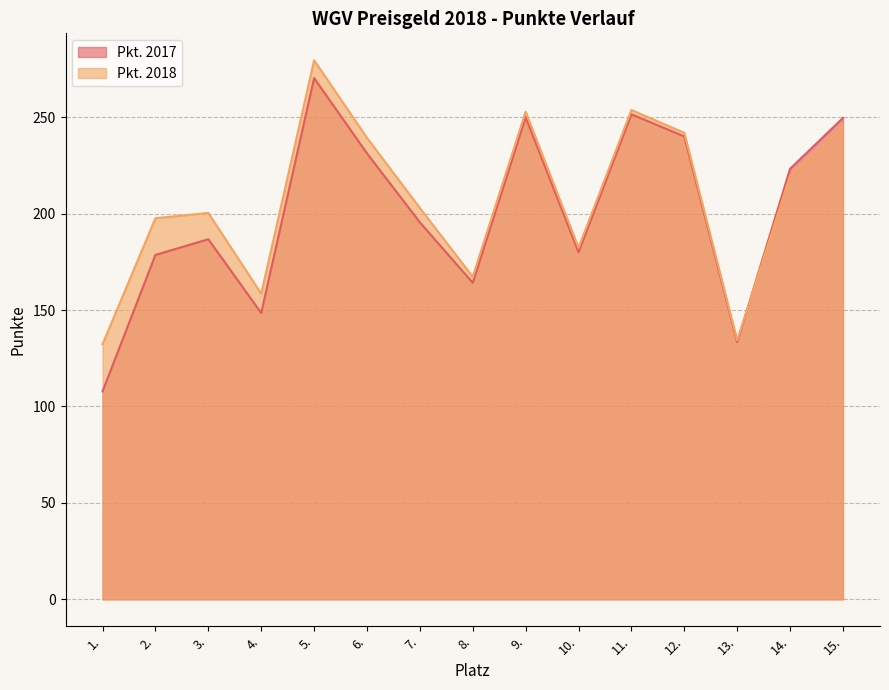

At which category does Pkt. 2018 reach its first local valley?

4.